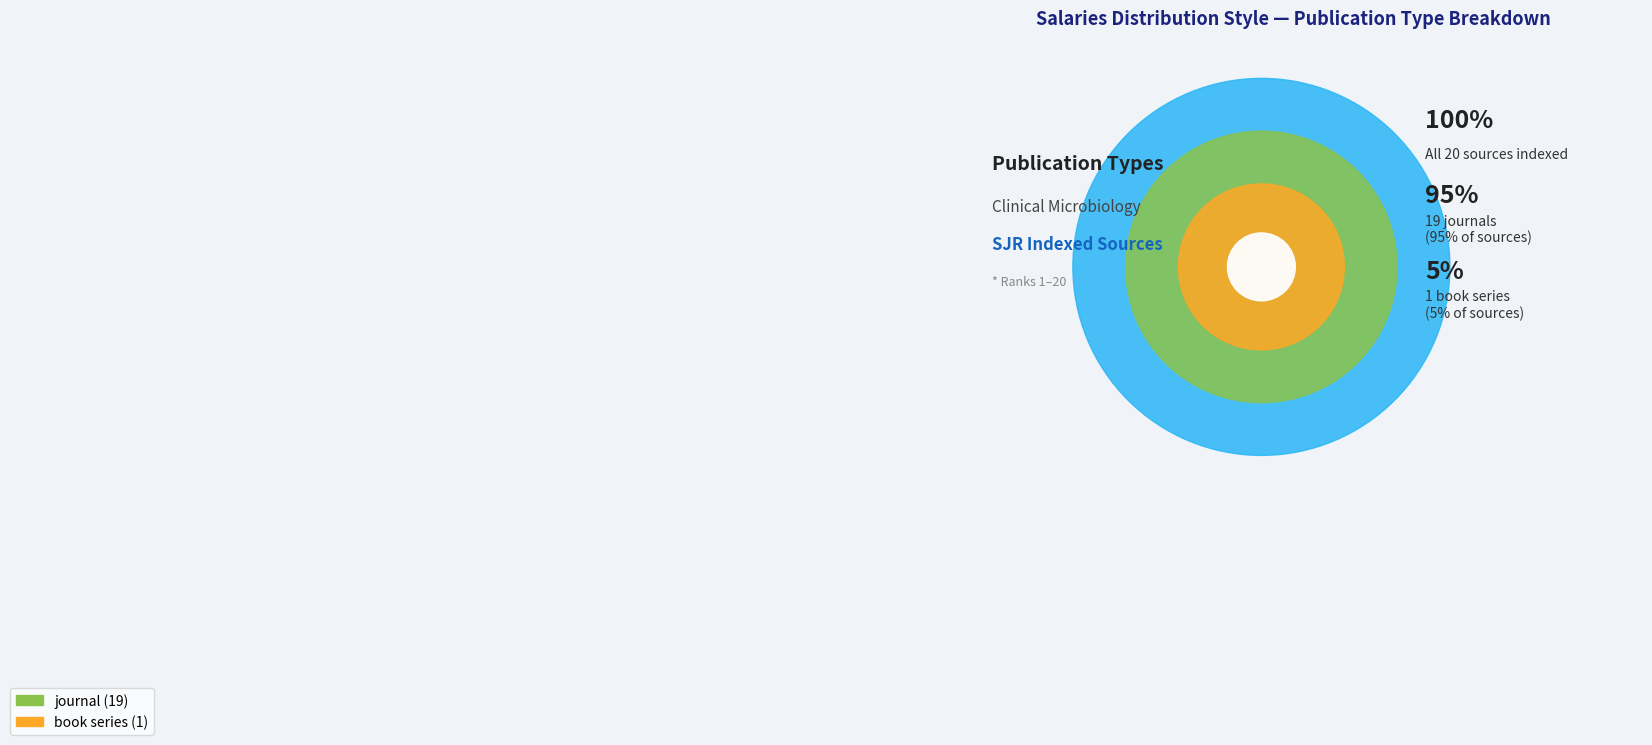

What percentage do book series and journal together represent?

100.0%